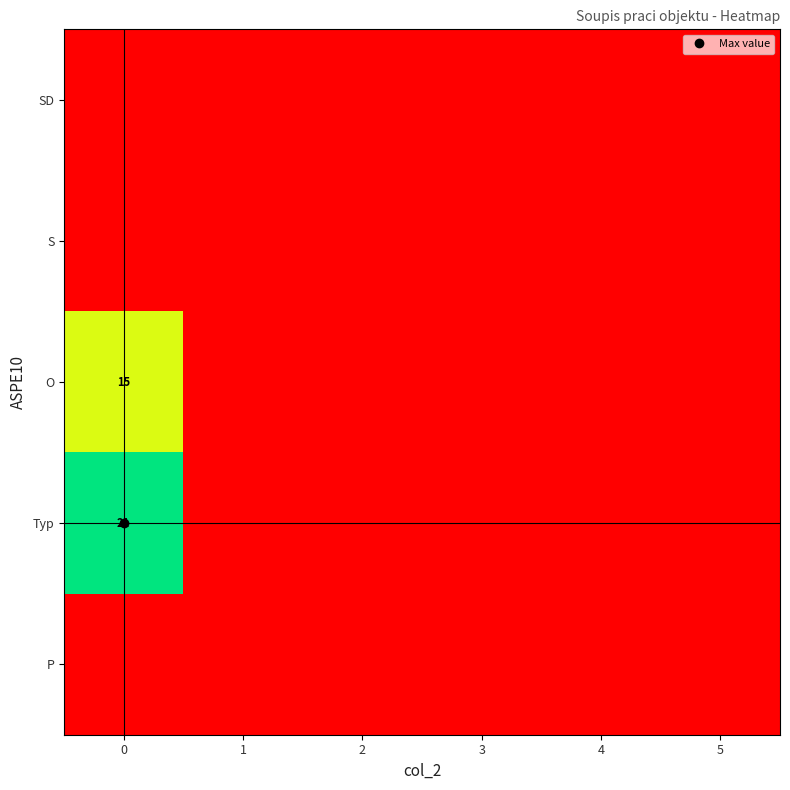

Is it true that Typ equals -8 at 3?

False